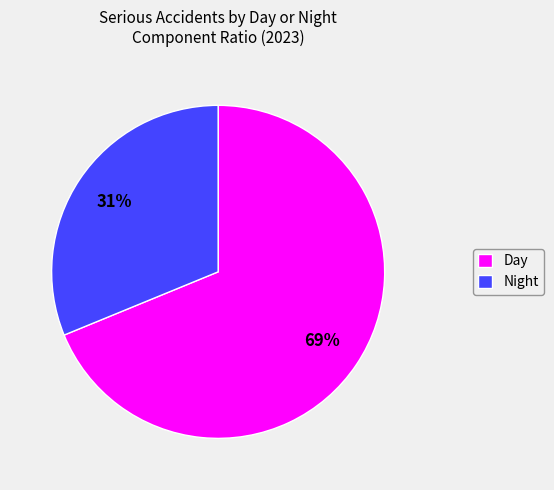

How many slices are in this pie chart?

2